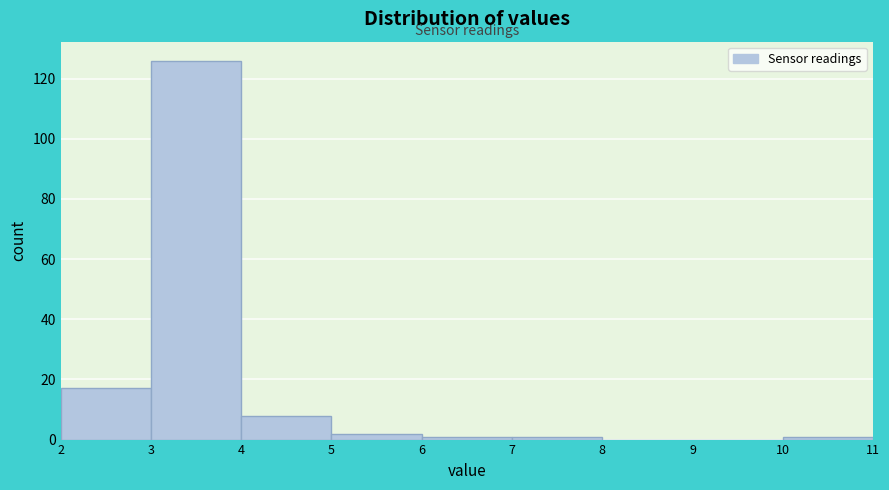

Over which range of the x-axis is the bar tallest?

3 to 4